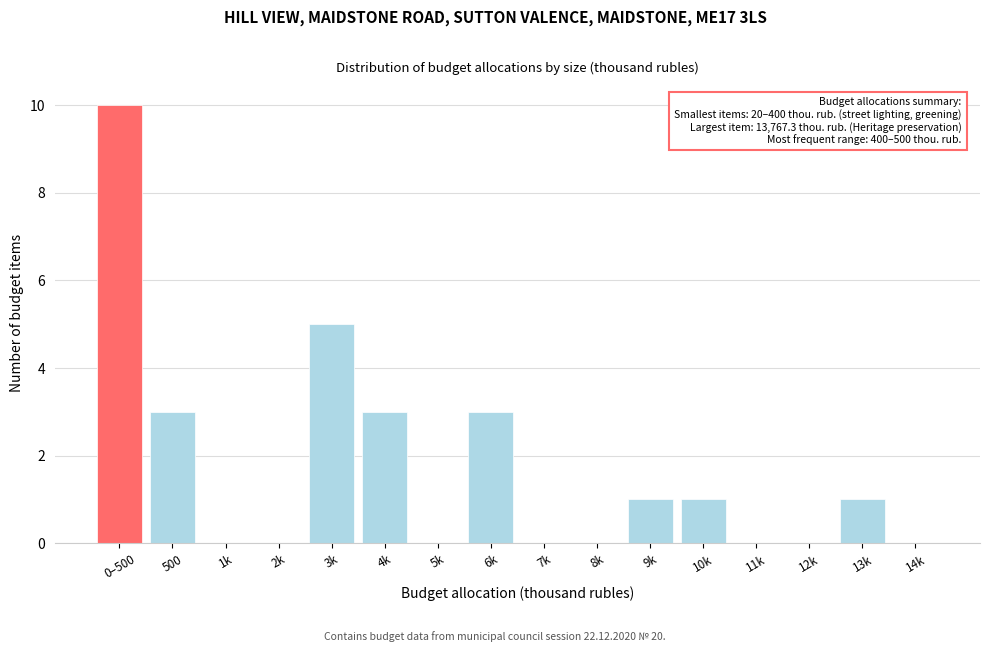

Reading left to right, what are all the values shown in this chart?

0–500=10	500=3	1k=0	2k=0	3k=5	4k=3	5k=0	6k=3	7k=0	8k=0	9k=1	10k=1	11k=0	12k=0	13k=1	14k=0